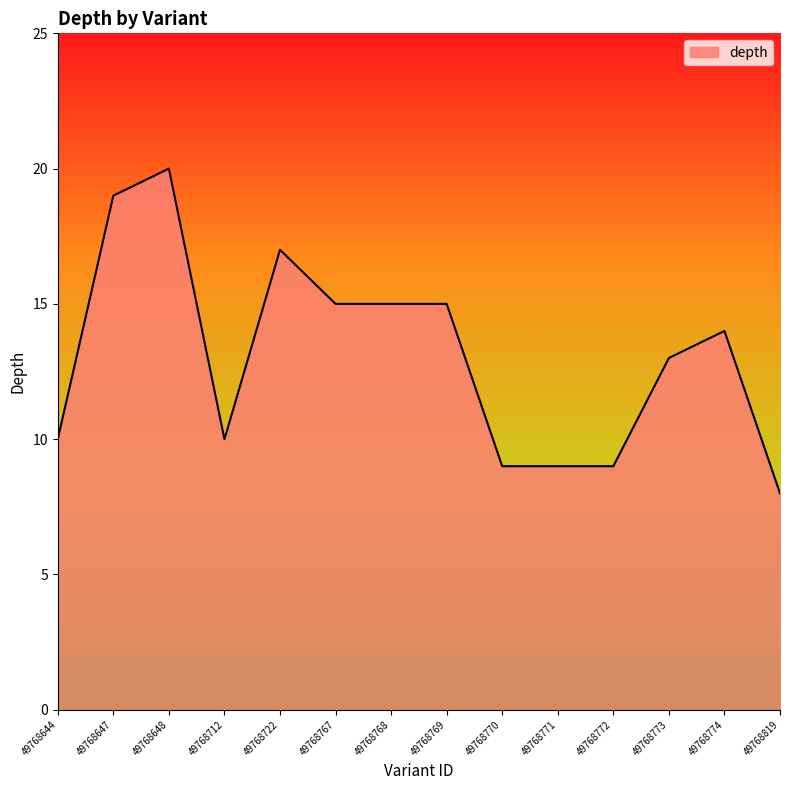

Approximately how many times larger is the value at 49768722 compared to 49768769?

1.1